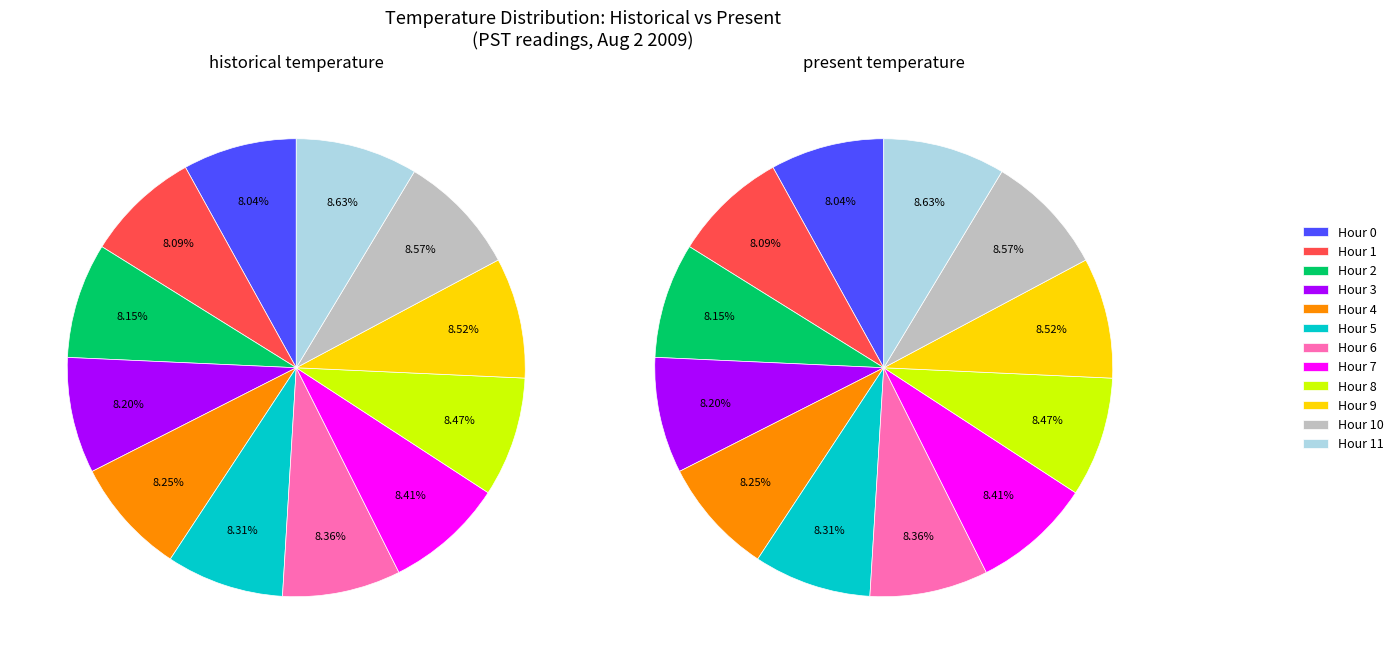

To the nearest percent, what percentage of the pie is Hour 11?

9%